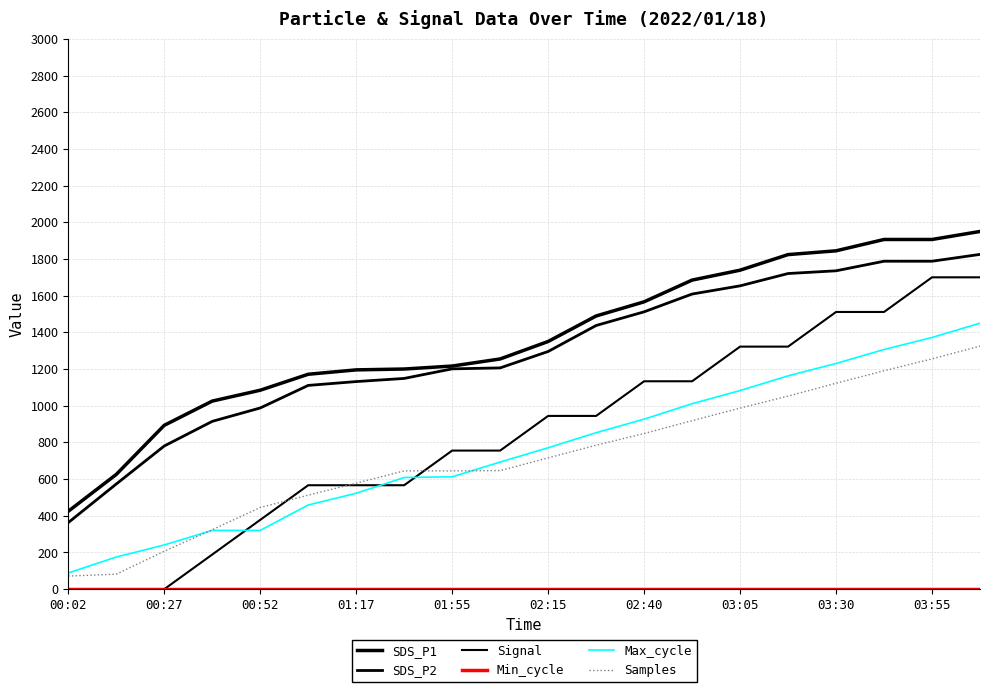

Does the chart display data point markers on the line(s)?

No